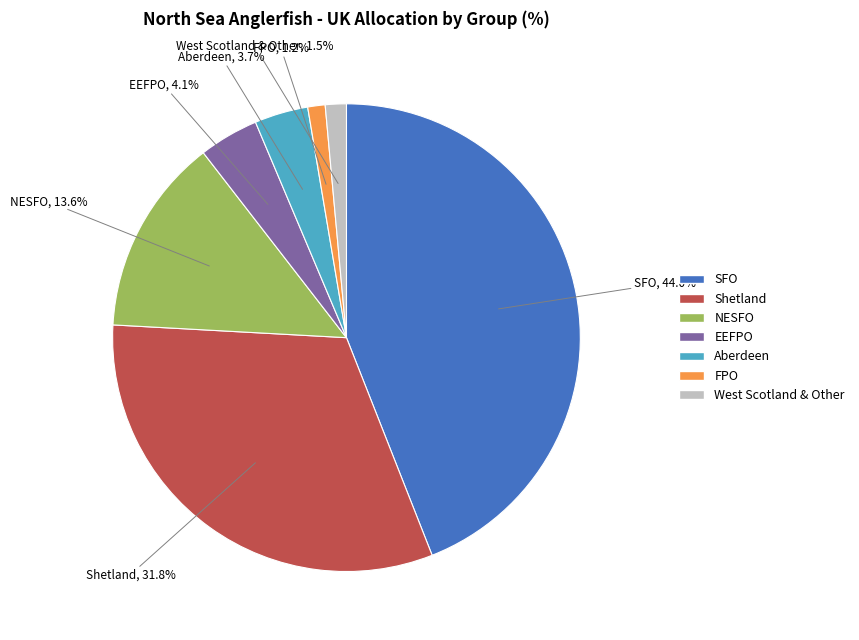

Is the sum of NESFO and SFO greater than half?

Yes